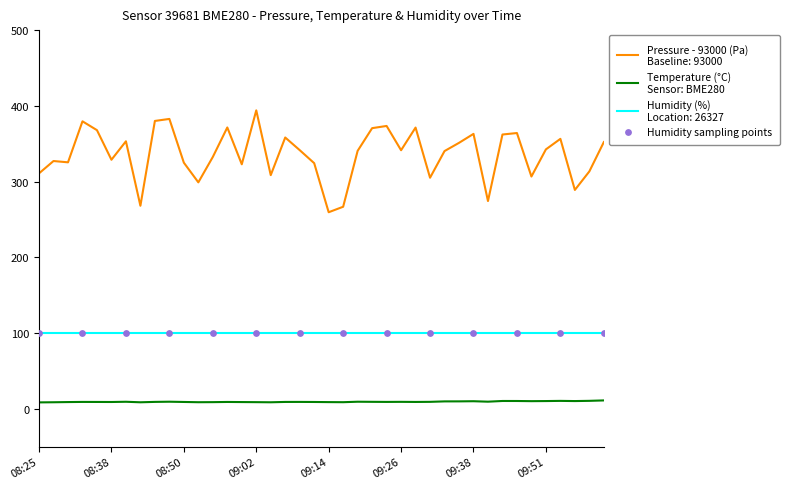

Is this an area chart (filled region under the line)?

No